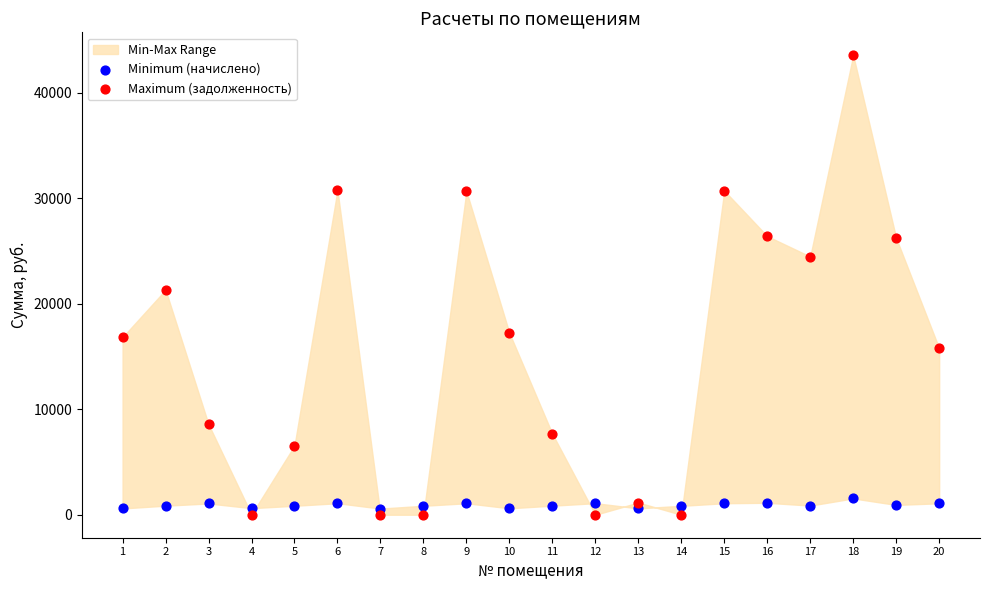

Which series reaches the maximum Y coordinate?

Maximum (задолженность)